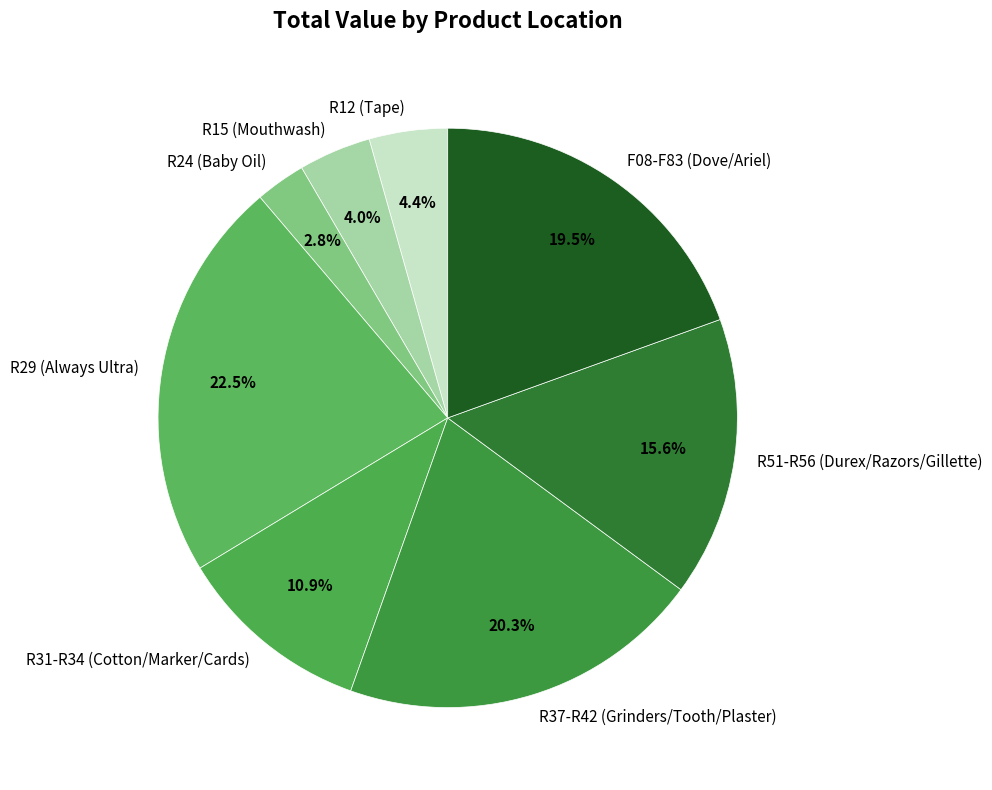

Does any single category account for the majority?

No